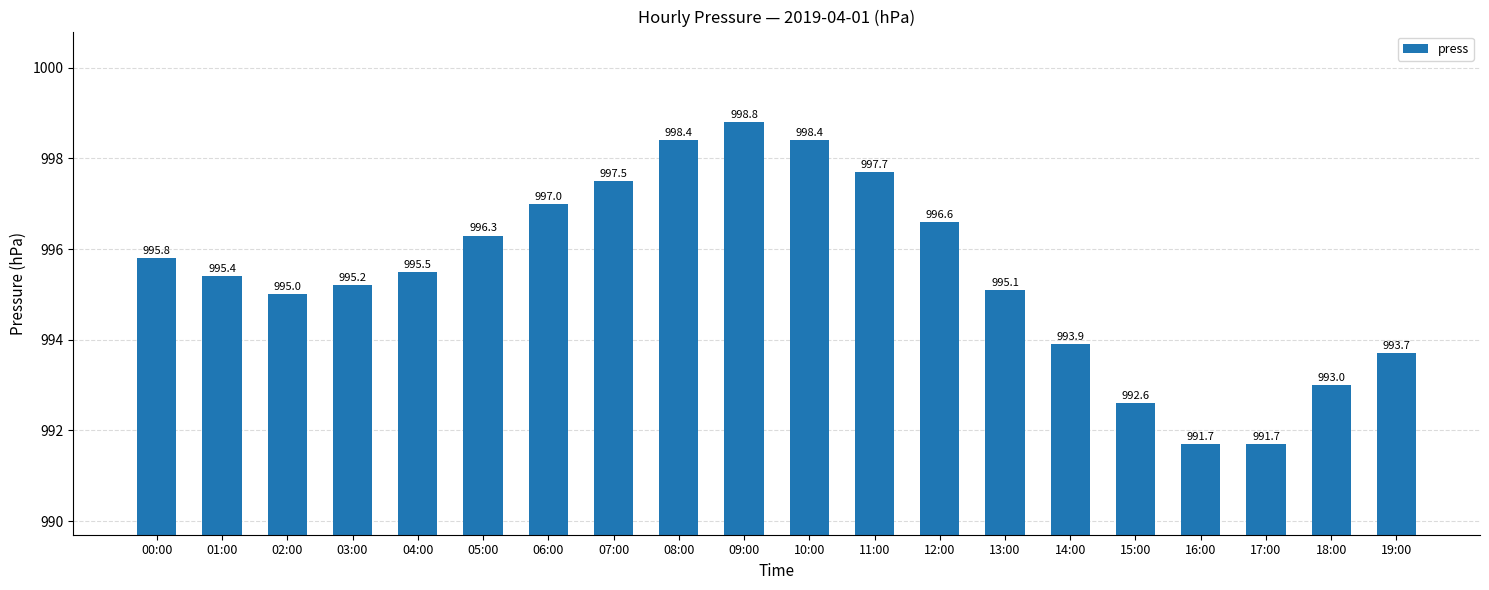

Reading right to left, transcribe all the data shown in this chart.

19:00=993.7	18:00=993.0	17:00=991.7	16:00=991.7	15:00=992.6	14:00=993.9	13:00=995.1	12:00=996.6	11:00=997.7	10:00=998.4	09:00=998.8	08:00=998.4	07:00=997.5	06:00=997.0	05:00=996.3	04:00=995.5	03:00=995.2	02:00=995.0	01:00=995.4	00:00=995.8